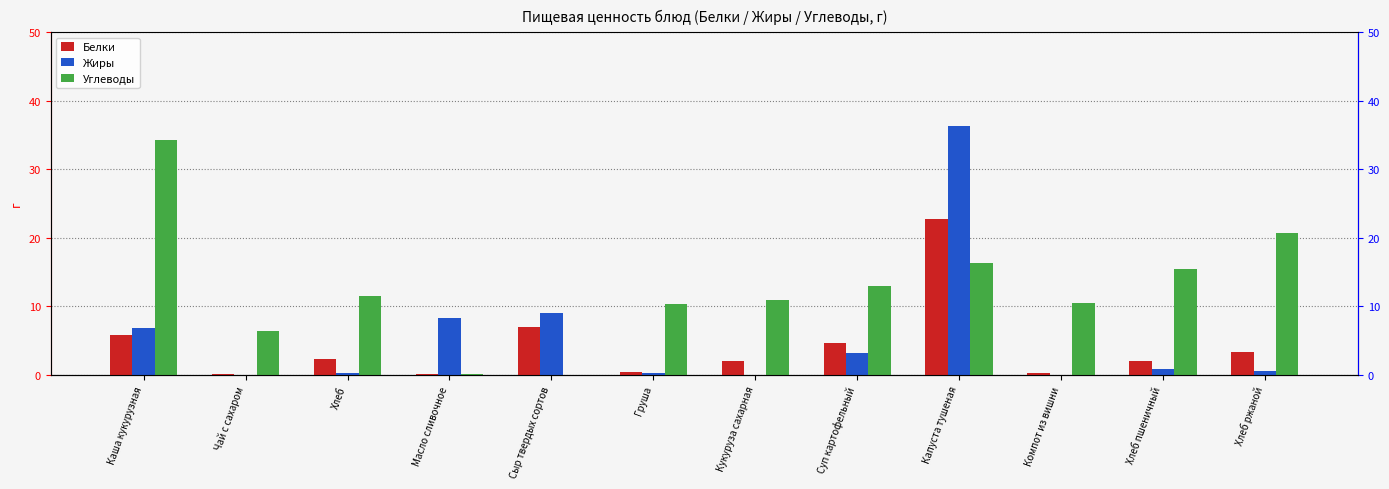

What is the label of the 1st bar from the left?

Каша кукурузная